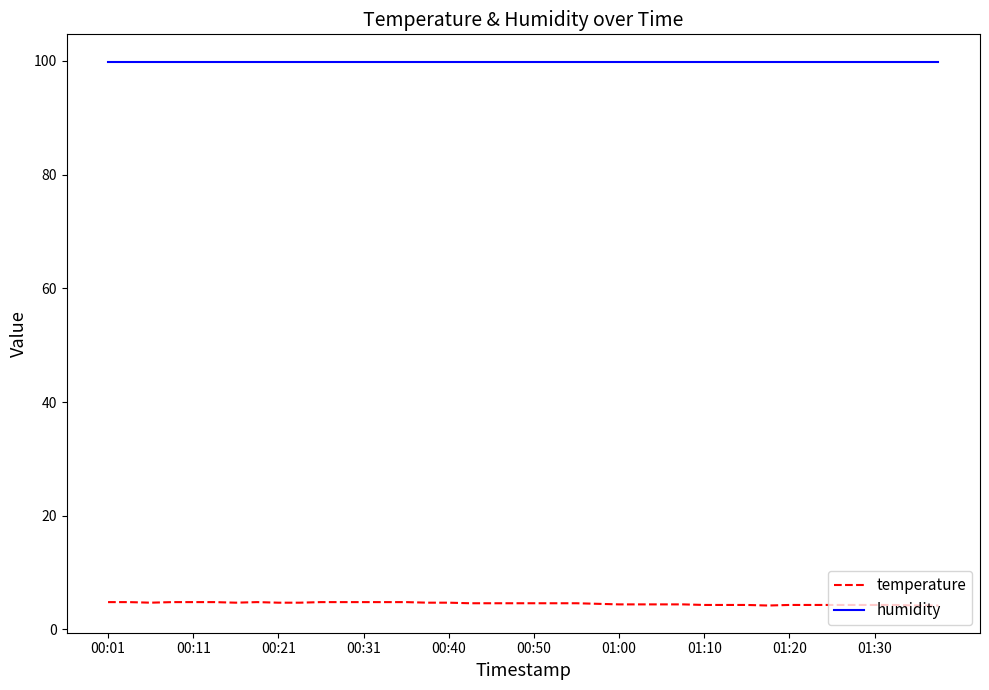

Which series has the largest range (max minus min)?

temperature